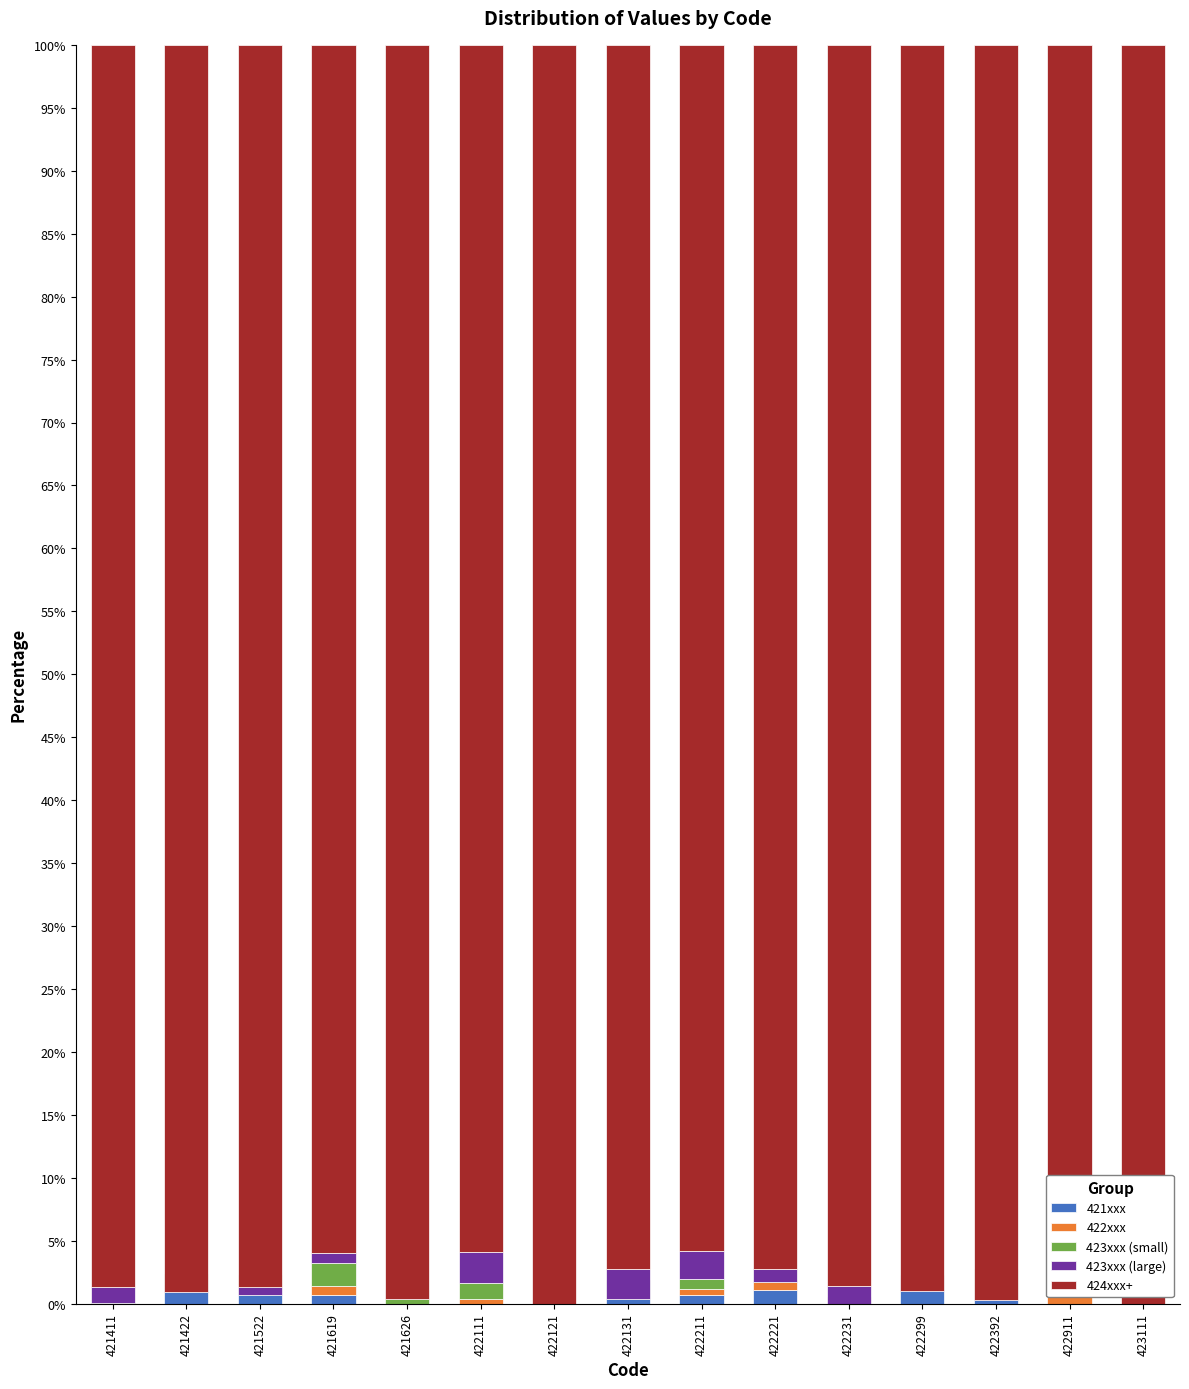

At which category is the sum across all series the highest?

421411